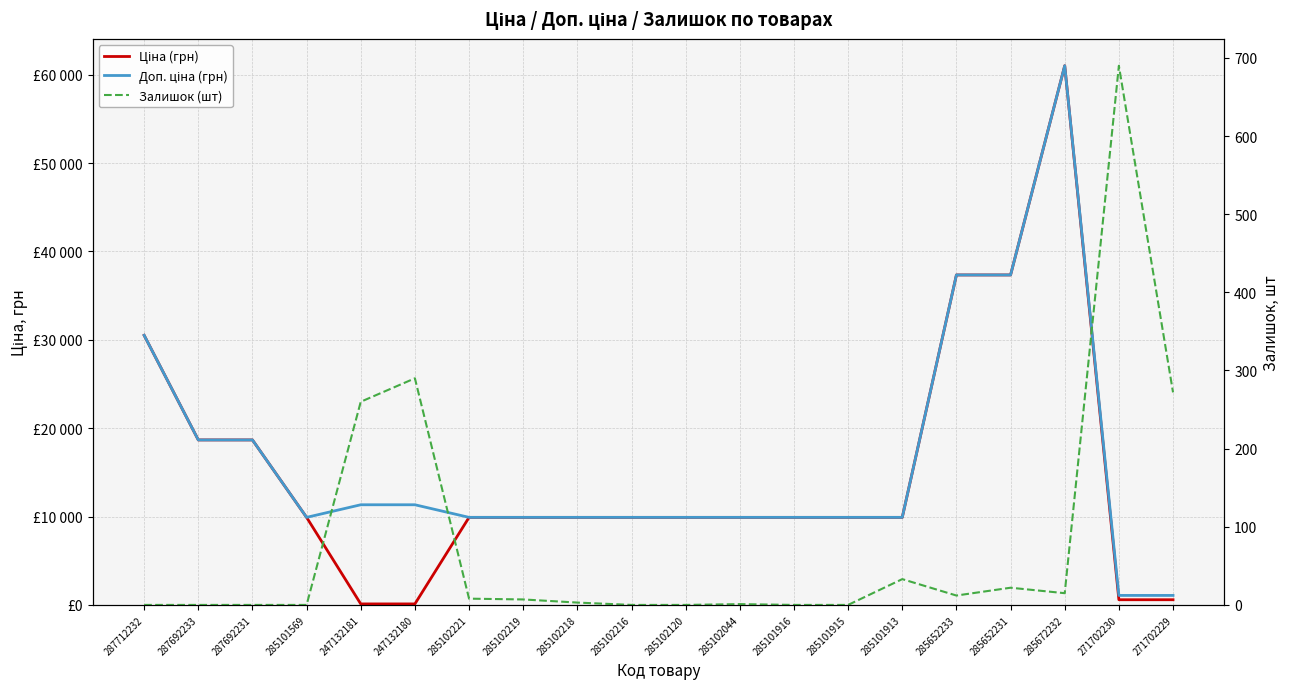

Which has a higher value, 285102216 or 287692231?

287692231